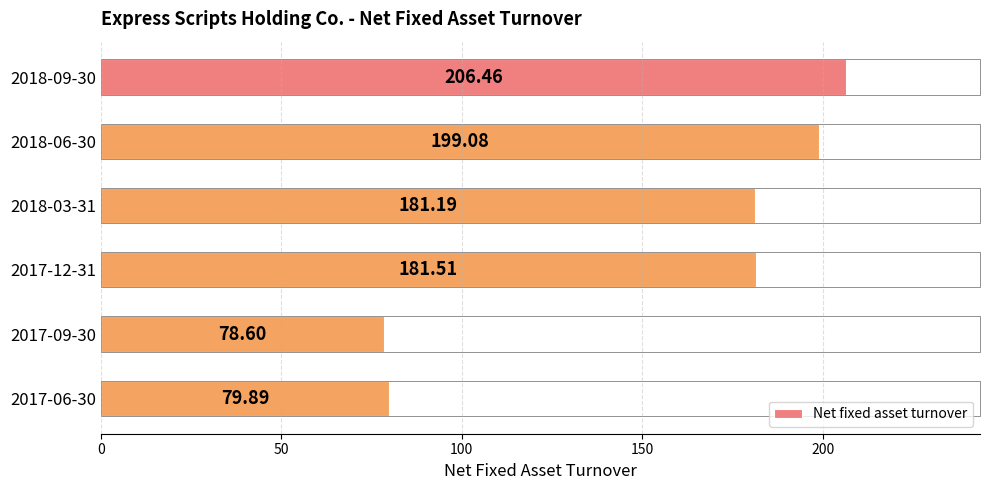

Rank the categories by value from highest to lowest.

2018-09-30, 2018-06-30, 2017-12-31, 2018-03-31, 2017-06-30, 2017-09-30